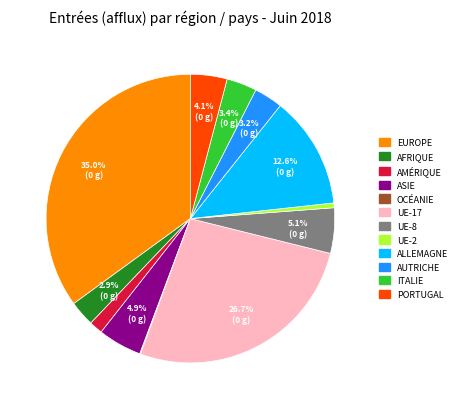

Is there any slice that represents more than half of the pie?

No